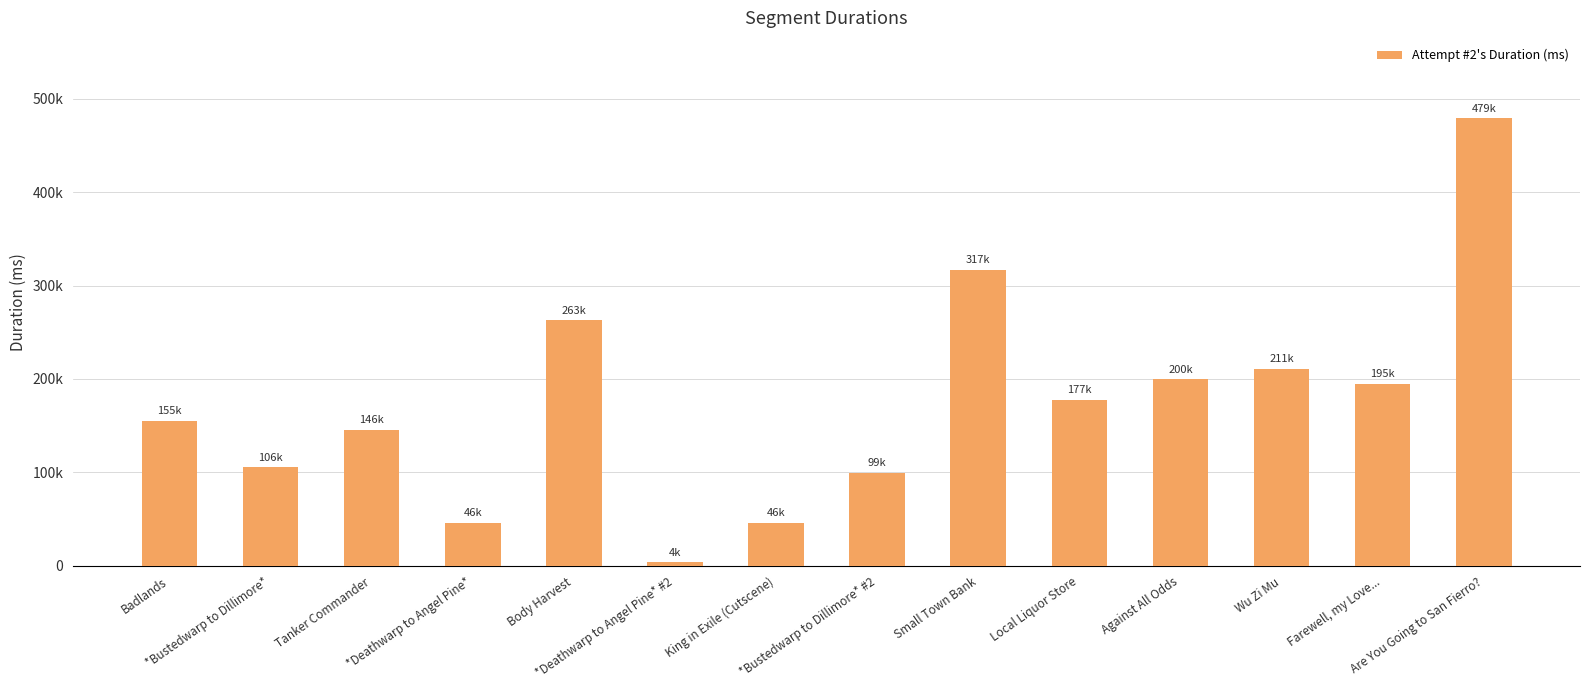

What is the value of the 10th bar from the left?

177454